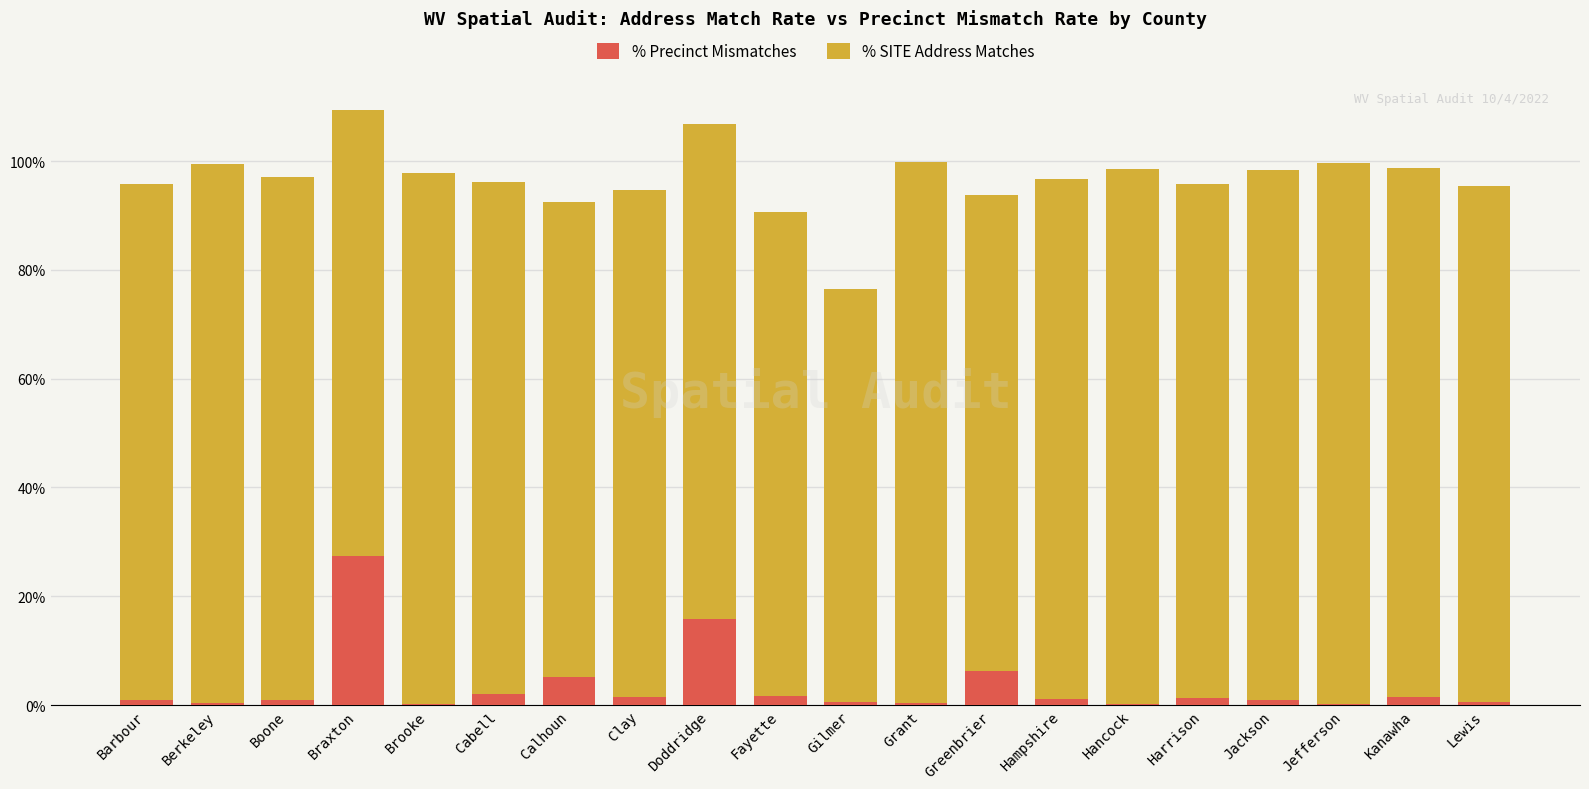

Between Calhoun and Hampshire, which is larger?

Calhoun